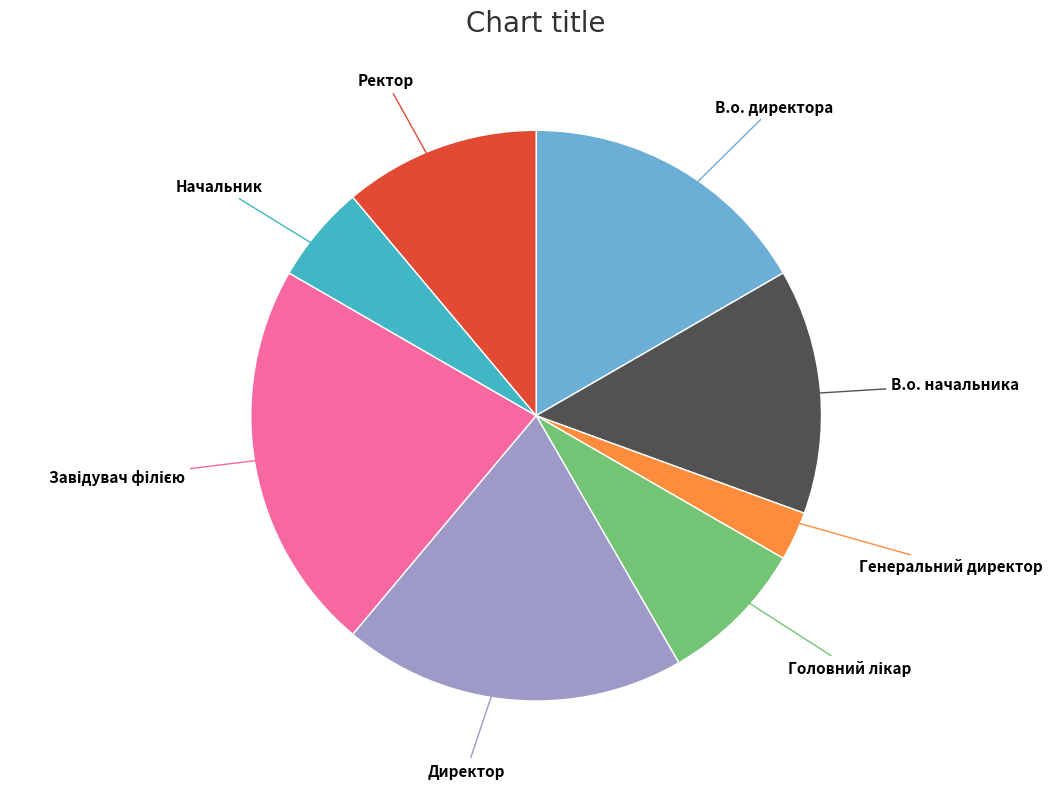

True or false: Ректор accounts for 11% of the total.

True